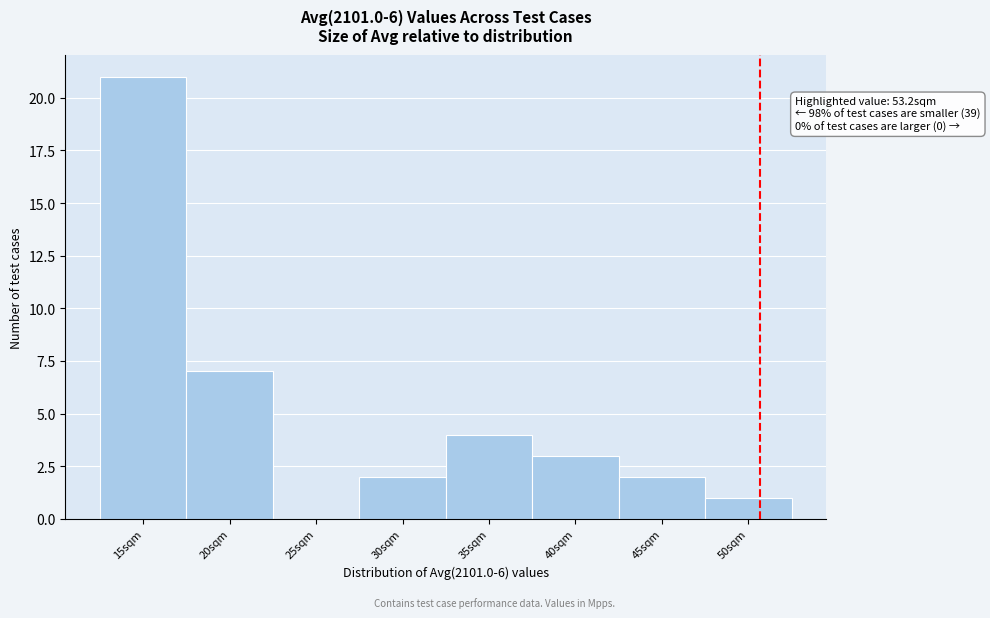

Reading right to left, extract all data points from this chart.

50sqm=1	45sqm=2	40sqm=3	35sqm=4	30sqm=2	25sqm=0	20sqm=7	15sqm=21